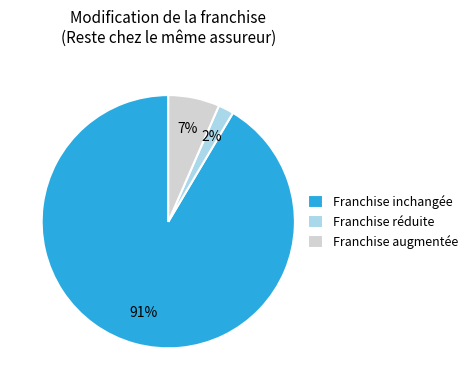

To the nearest percent, what is the difference between the Franchise augmentée and Franchise réduite slice percentages?

5%